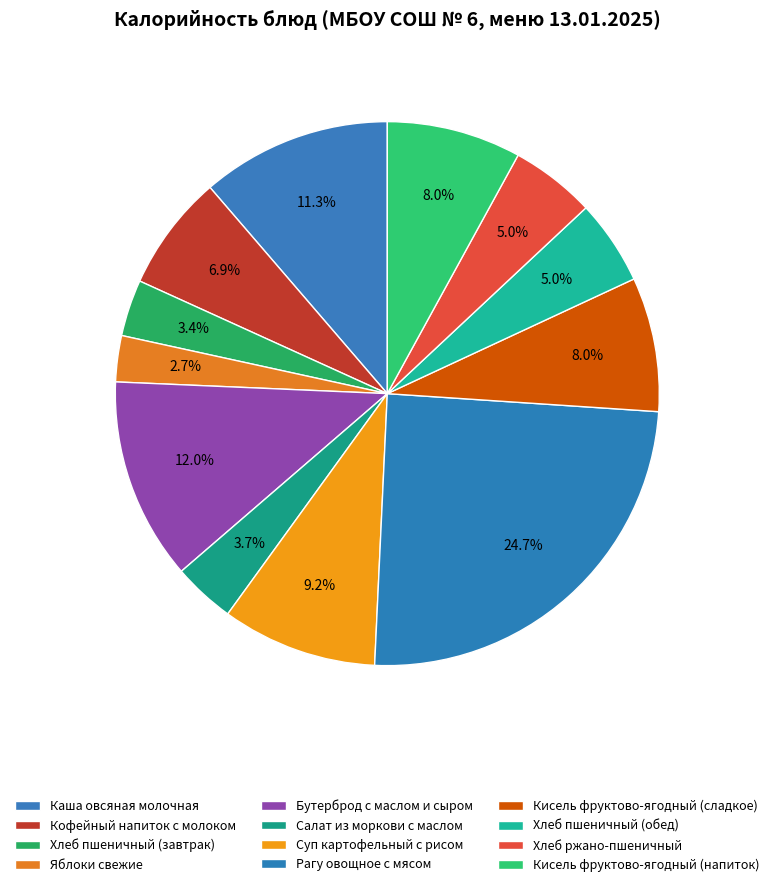

The Хлеб пшеничный (обед) slice represents 5% of the pie. True or false?

True